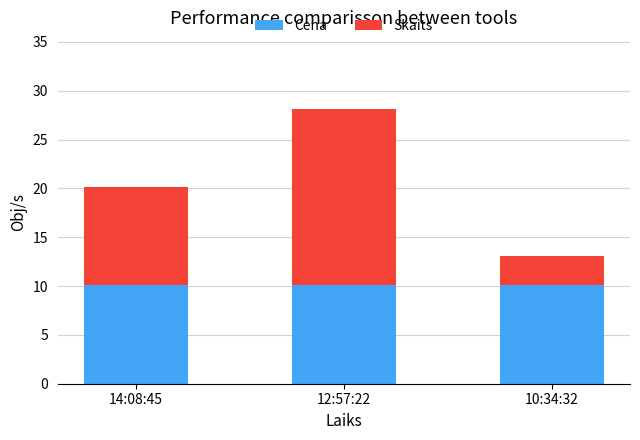

What is the sum of the Cena values at 12:57:22 and 10:34:32?

20.2